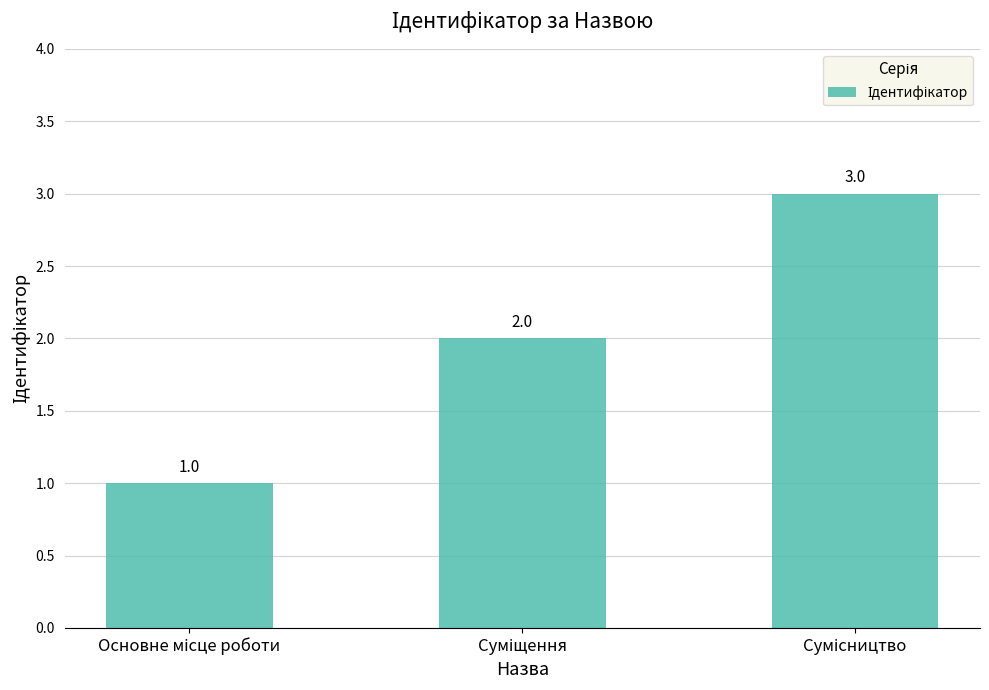

What is the maximum value shown in the chart?

3